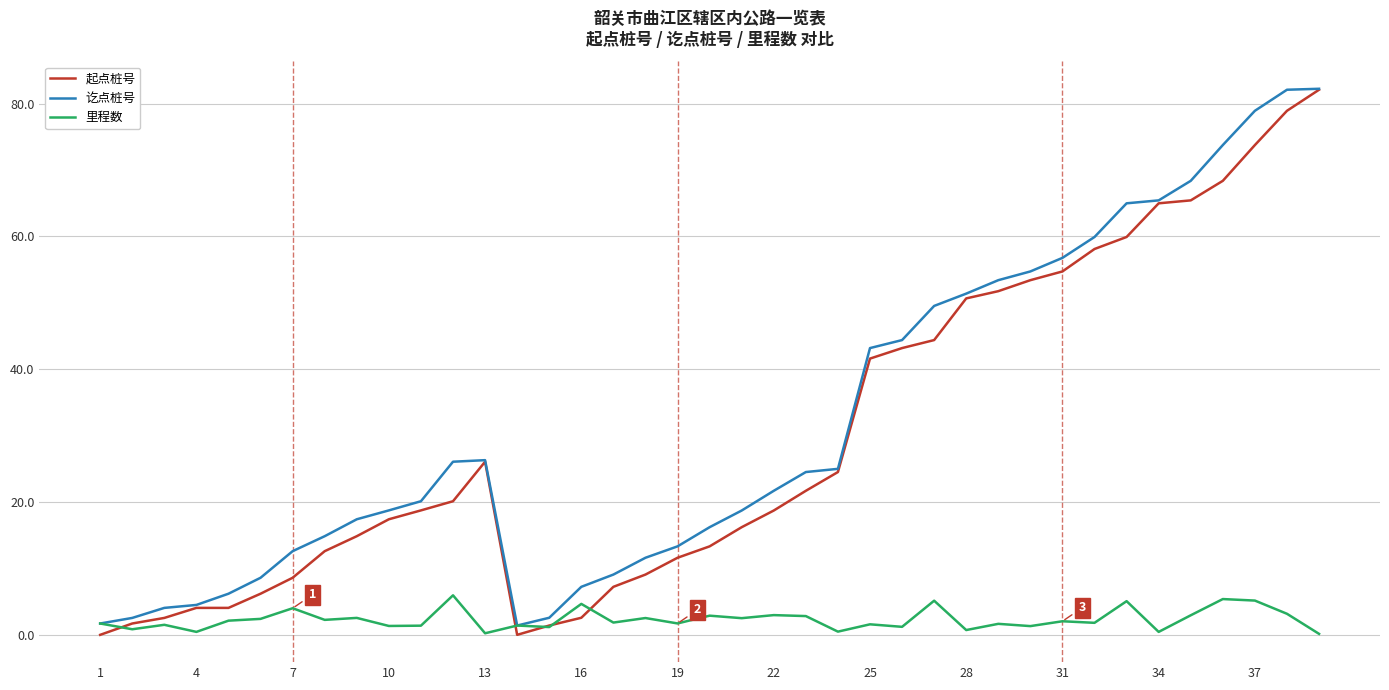

How many lines are shown in the chart?

3